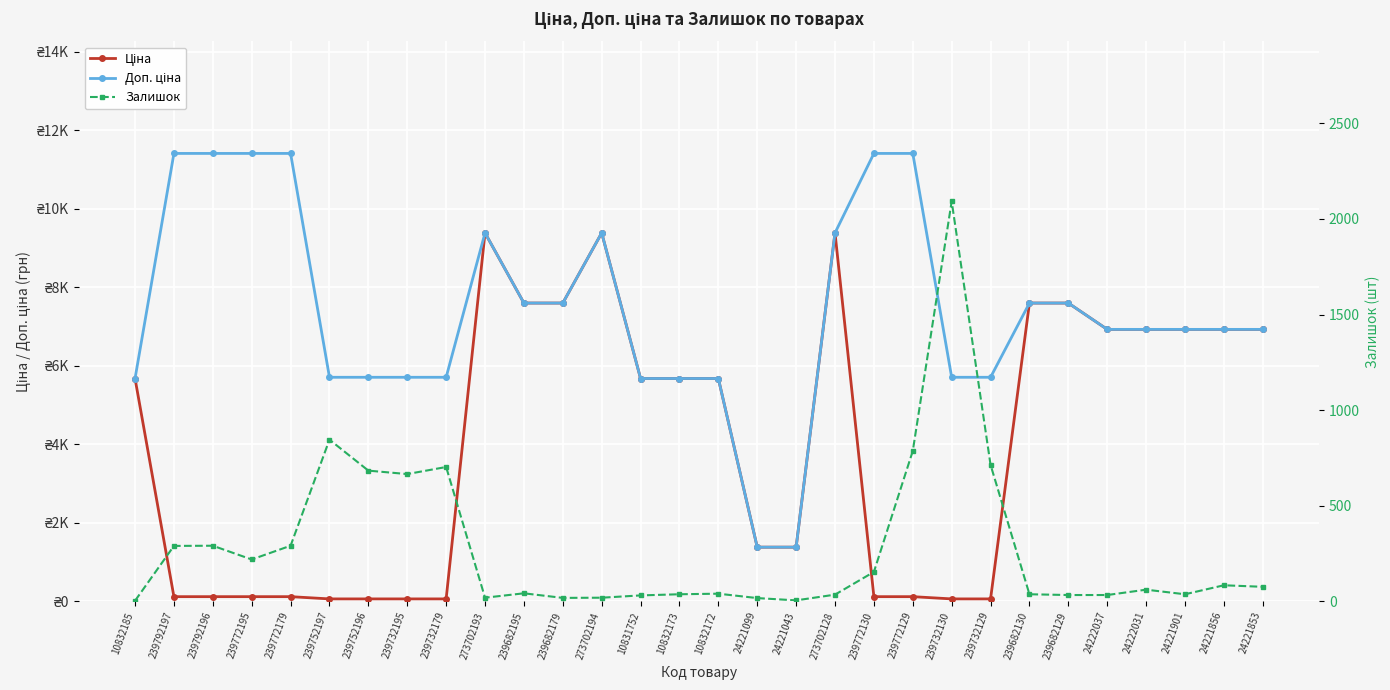

Where does the Залишок series first go above 60?

239792197